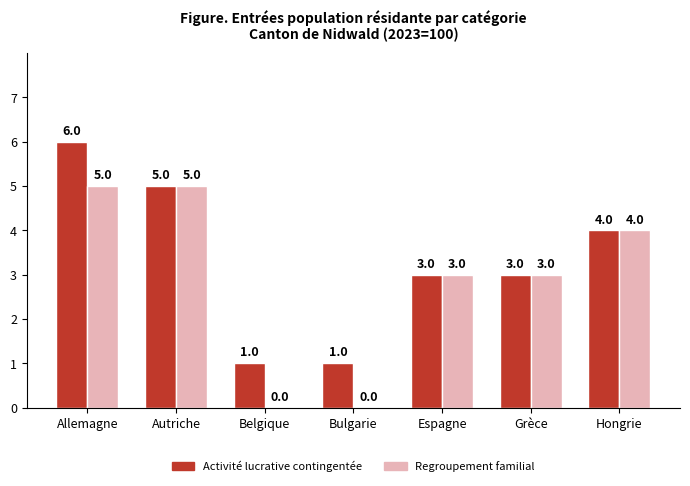

What is the sum of the Activité lucrative contingentée values at Espagne and Grèce?

6